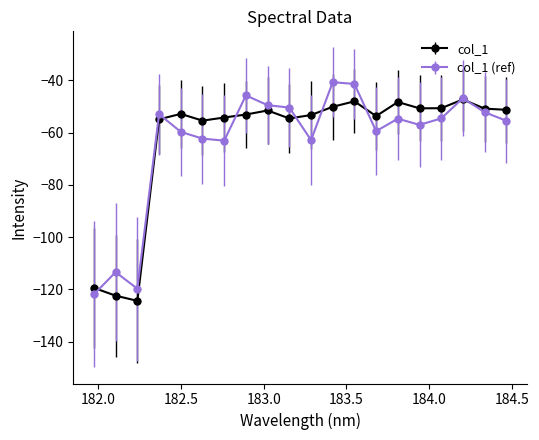

How many lines are shown in the chart?

2